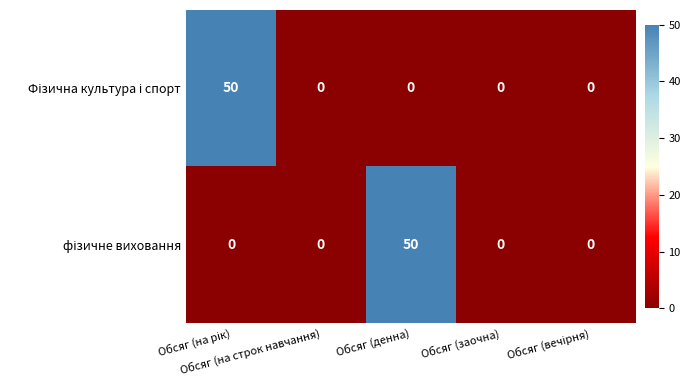

What is the maximum value shown in the chart?

50